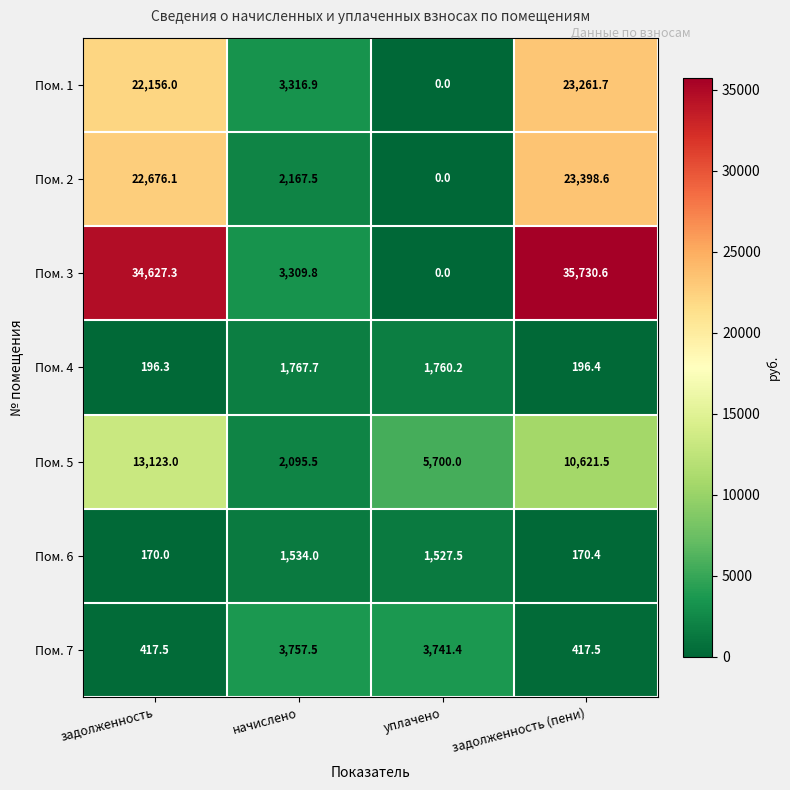

Which series changed the most between задолженность and уплачено?

Пом. 3